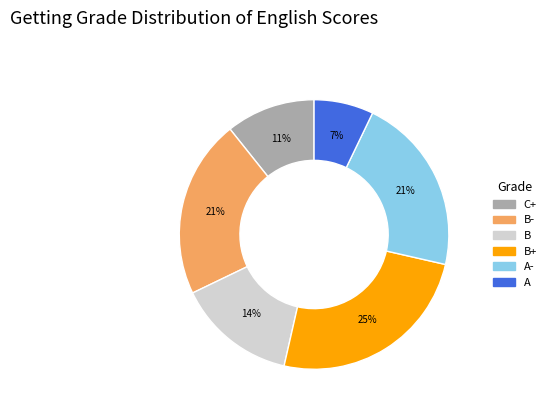

Is the sum of B and B+ greater than half?

No